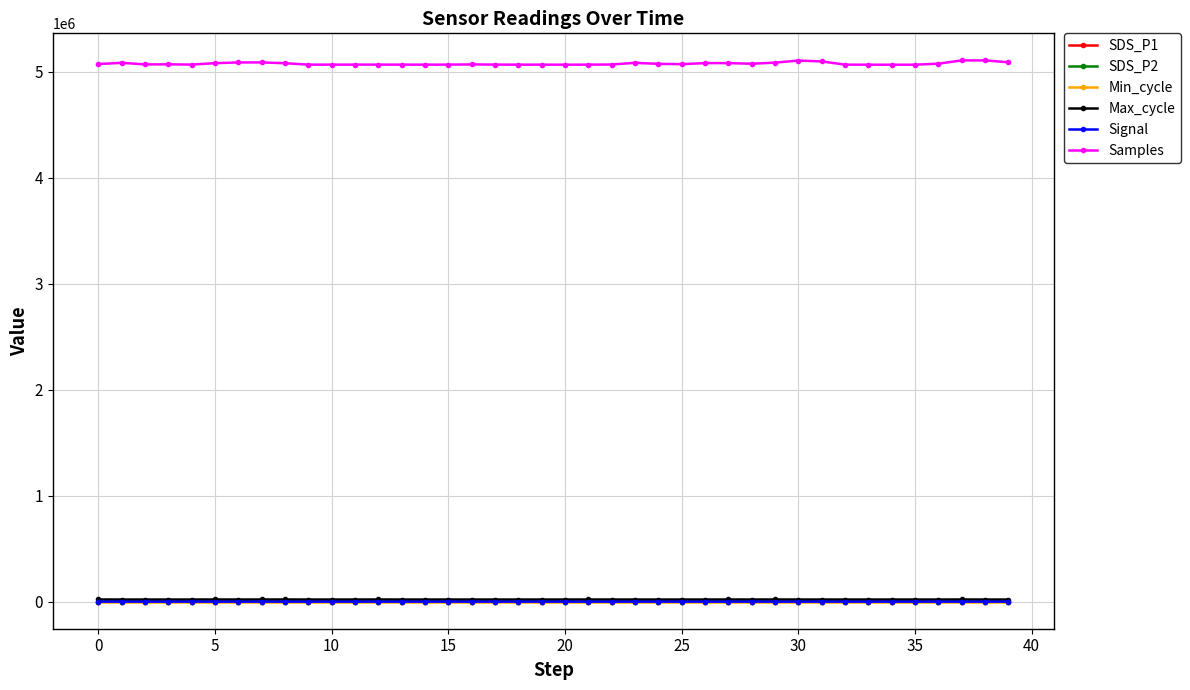

What is the greatest value displayed?

5109527.0